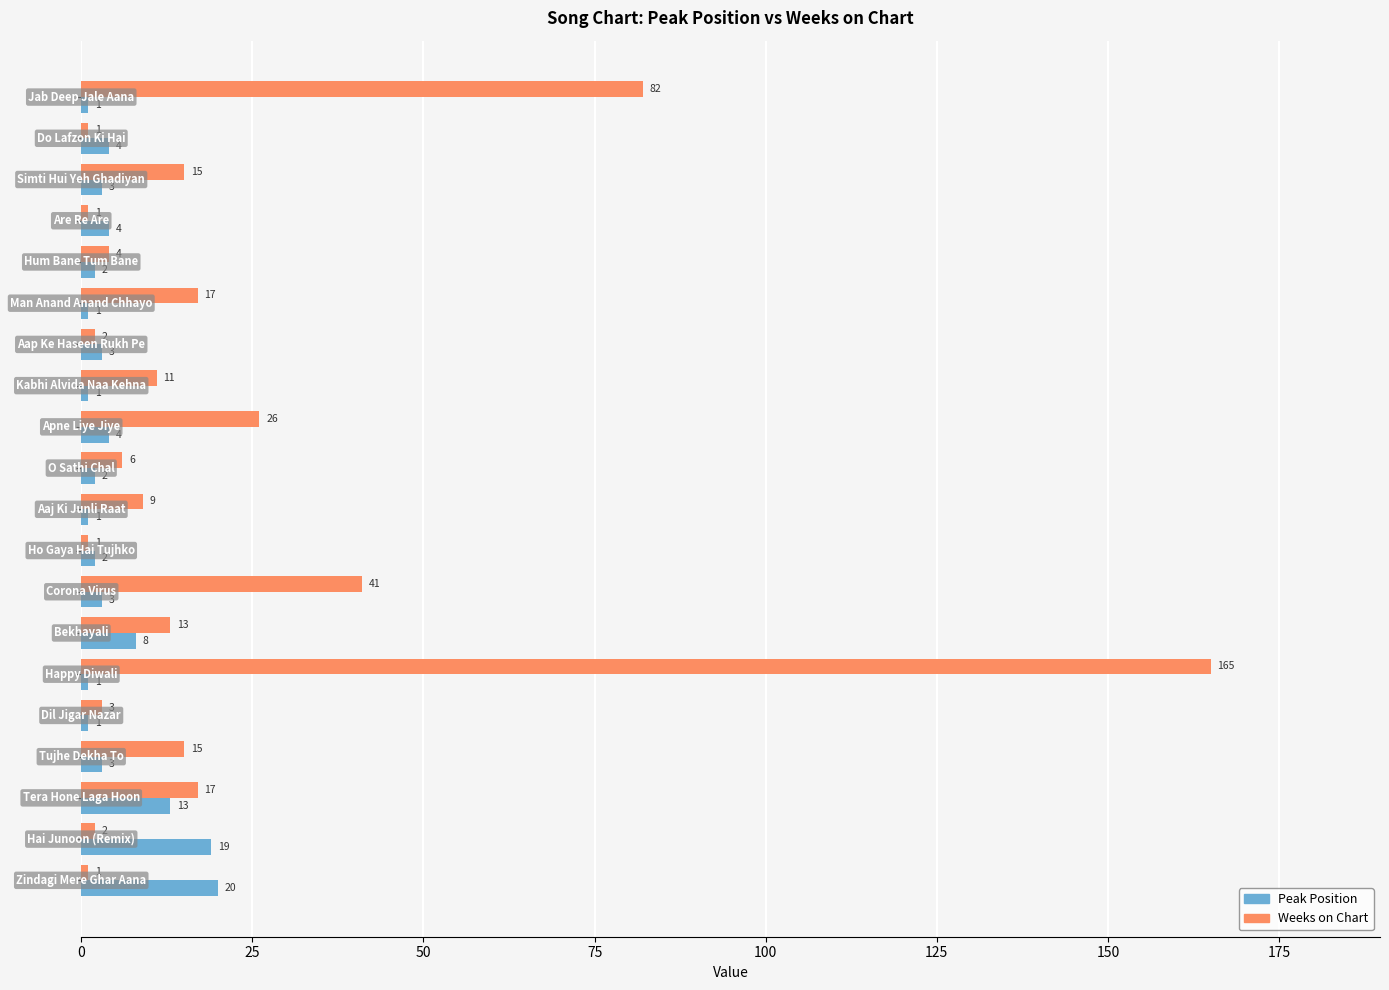

How many data points does each series have?

20